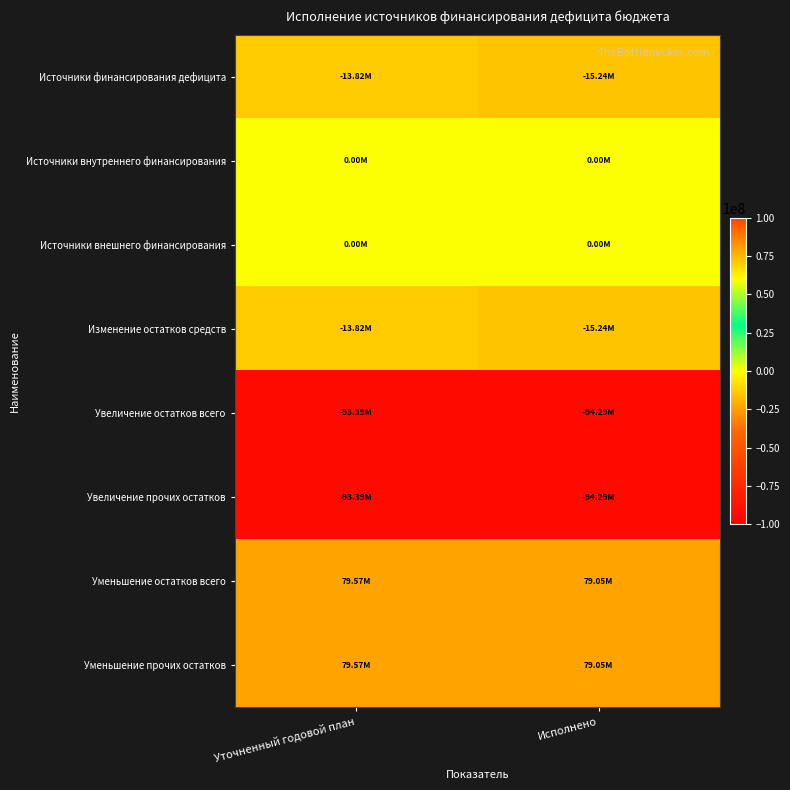

Reading left to right, list all the values displayed in this chart.

Источники финансирования дефицита: Уточненный годовой план=-13822891.6	Исполнено=-15241318.3
Источники внутреннего финансирования: Уточненный годовой план=0.0	Исполнено=0.0
Источники внешнего финансирования: Уточненный годовой план=0.0	Исполнено=0.0
Изменение остатков средств: Уточненный годовой план=-13822891.6	Исполнено=-15241318.3
Увеличение остатков всего: Уточненный годовой план=-93392822.1	Исполнено=-94287387.6
Увеличение прочих остатков: Уточненный годовой план=-93392822.1	Исполнено=-94287387.6
Уменьшение остатков всего: Уточненный годовой план=79569930.5	Исполнено=79046069.3
Уменьшение прочих остатков: Уточненный годовой план=79569930.5	Исполнено=79046069.3